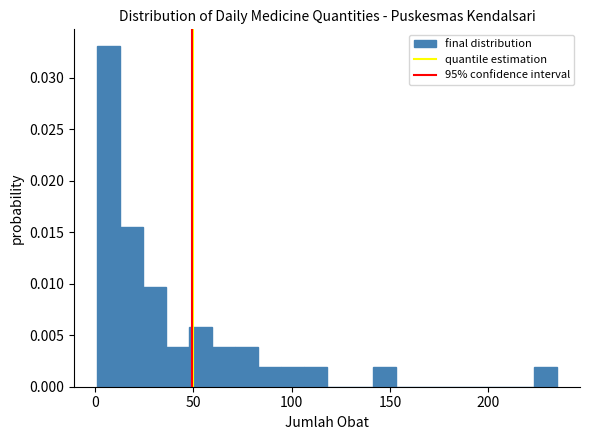

Read against the x-axis, roughly where is the centre of the tallest bar?

5